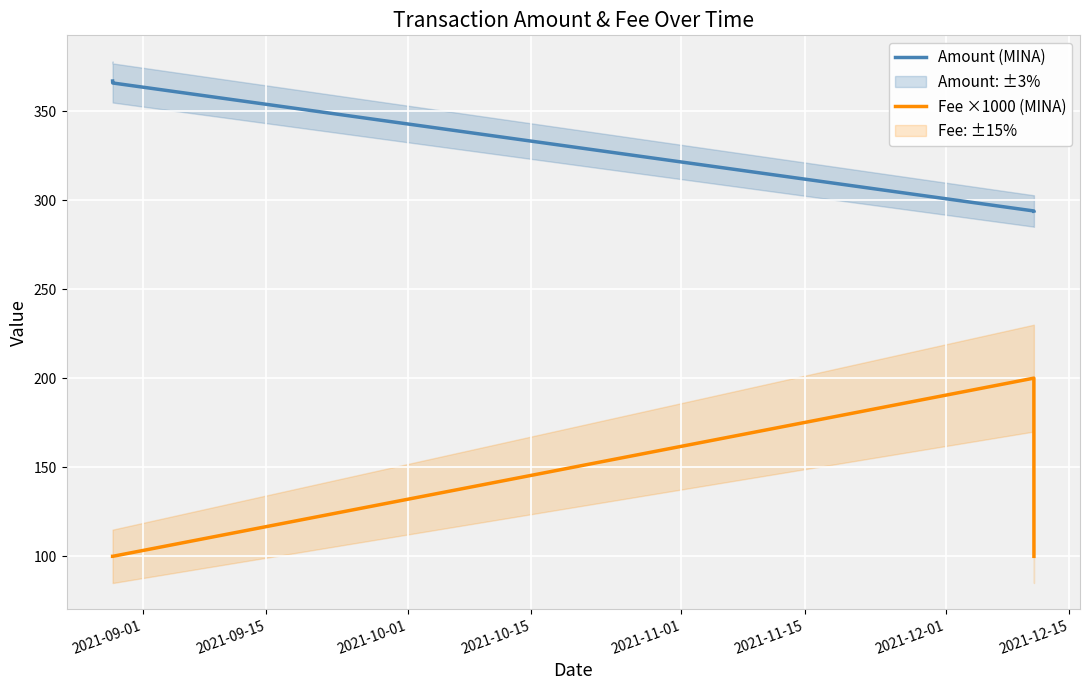

What is the highest value of the Amount (MINA) series?

367.0